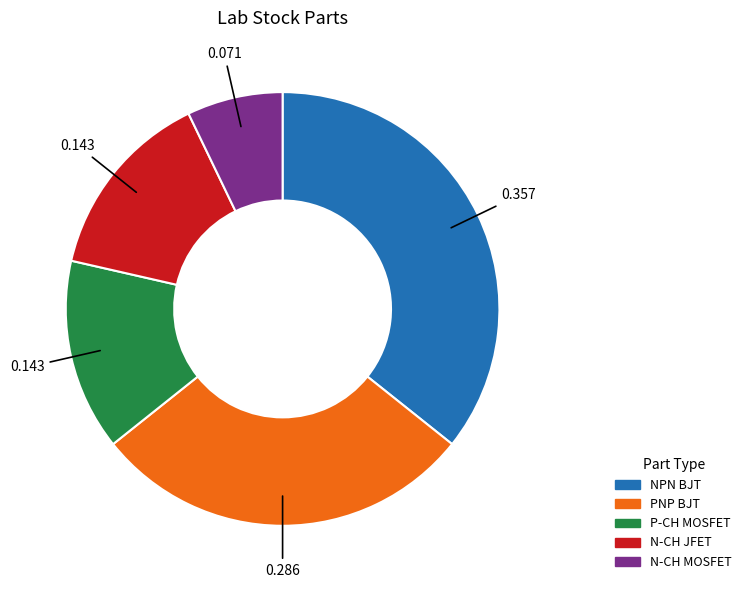

Is N-CH MOSFET the majority of the pie?

No